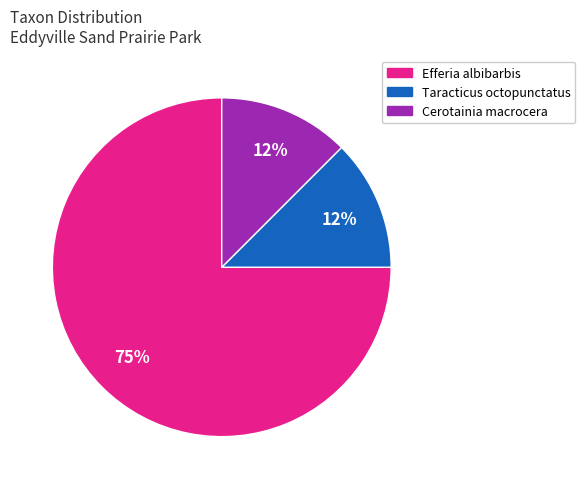

Between Taracticus octopunctatus and Efferia albibarbis, which is larger?

Efferia albibarbis